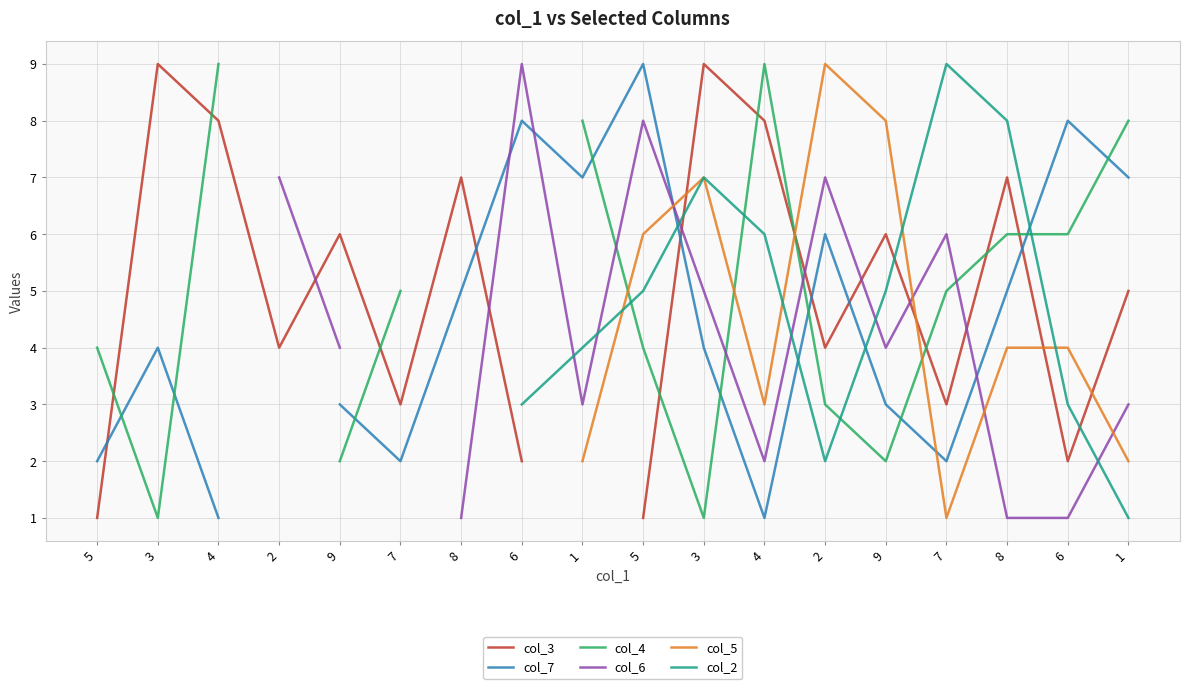

Which label corresponds to the largest value in the chart?

3